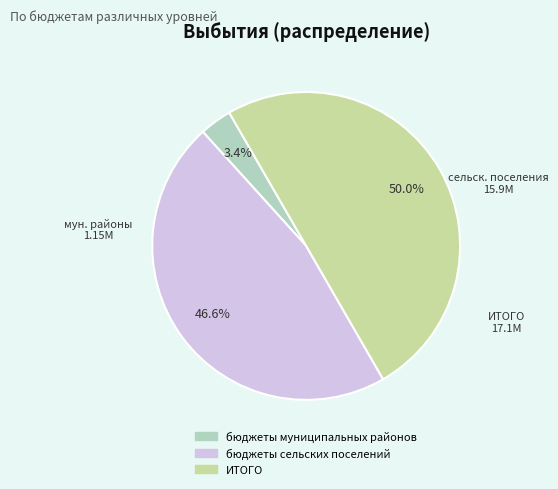

Is the sum of бюджеты муниципальных районов and ИТОГО greater than half?

Yes